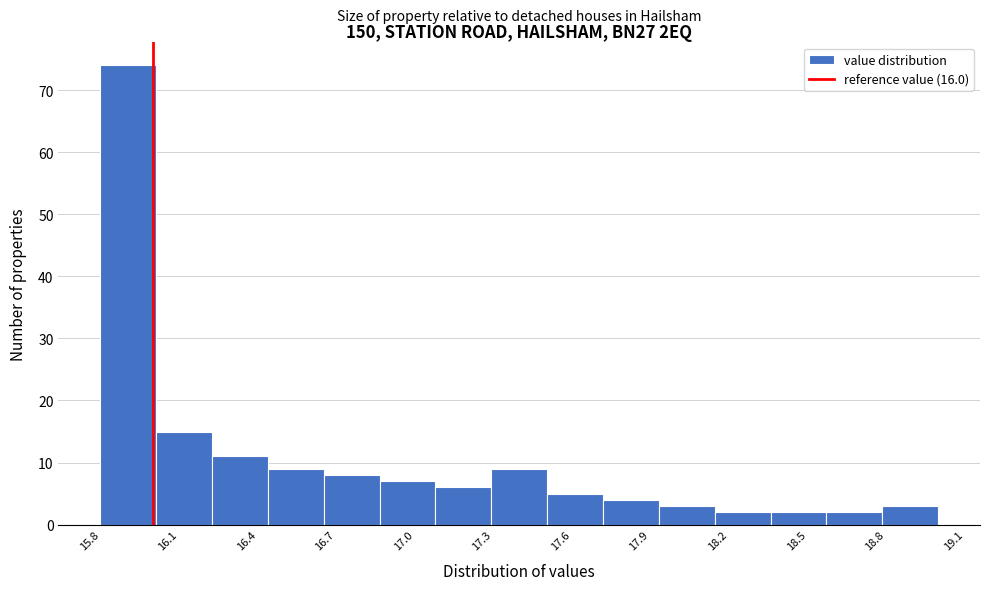

Over which range of the x-axis is the bar tallest?

15.80 to 16.00